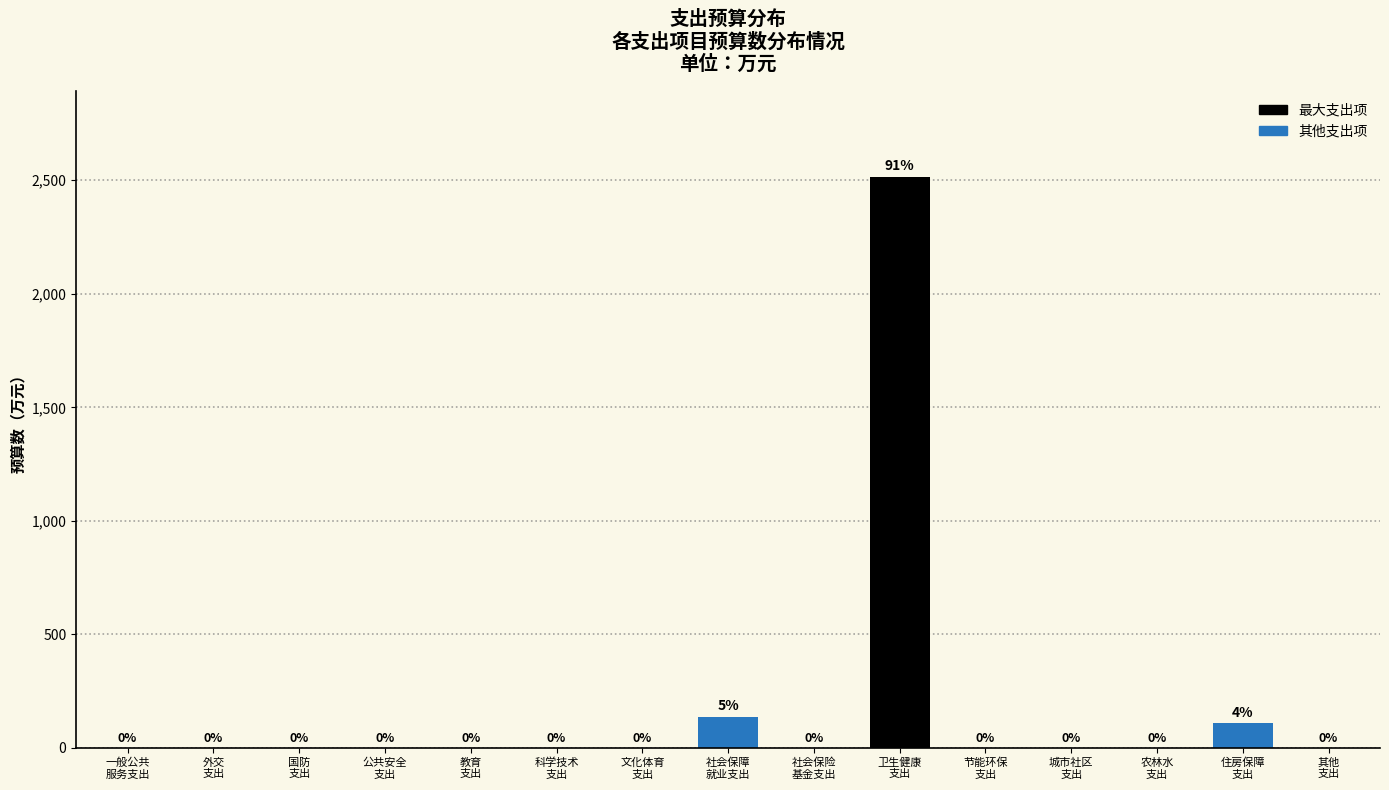

What is the greatest value displayed?

2516.4